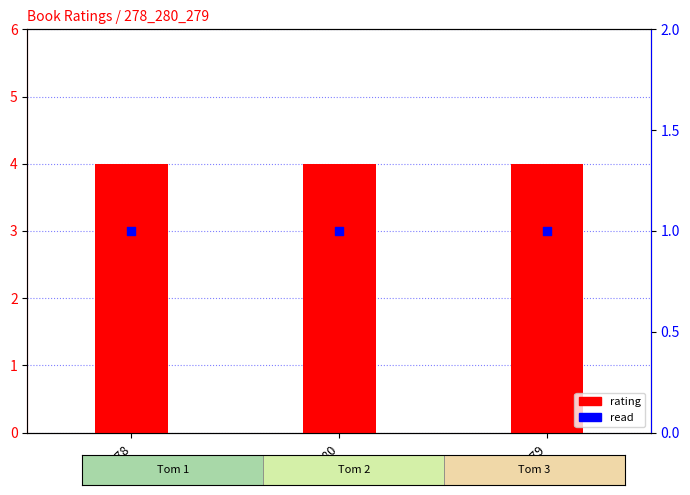

What are all the series names shown in the legend?

rating, read